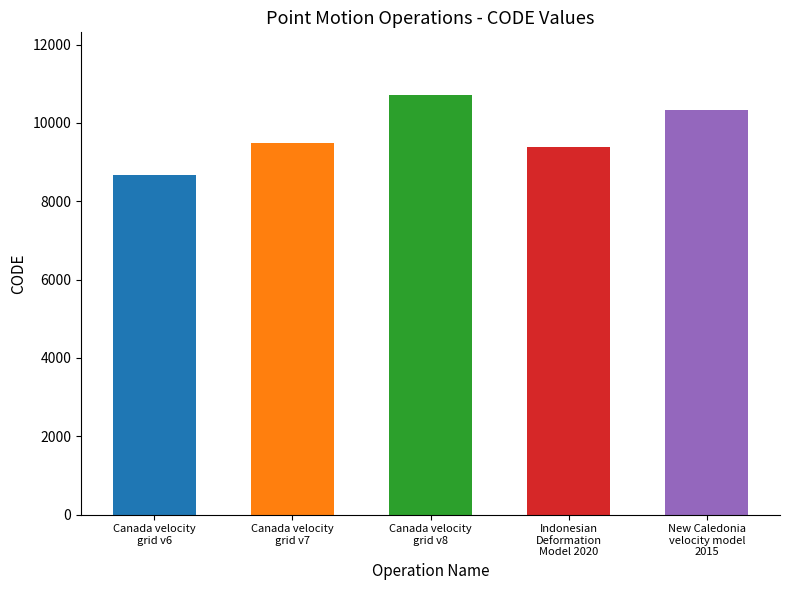

What is the change in value from Canada velocity
grid v6 to Canada velocity
grid v7?

+807